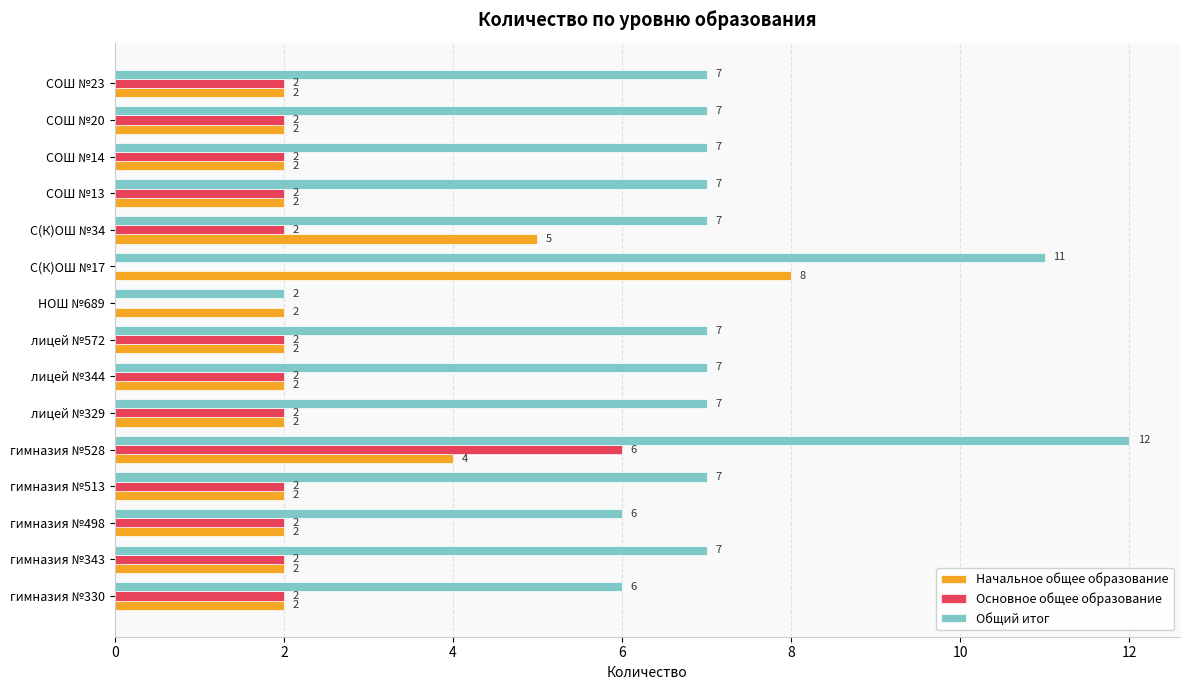

Where is Начальное общее образование nearest to the value 5?

С(К)ОШ №34